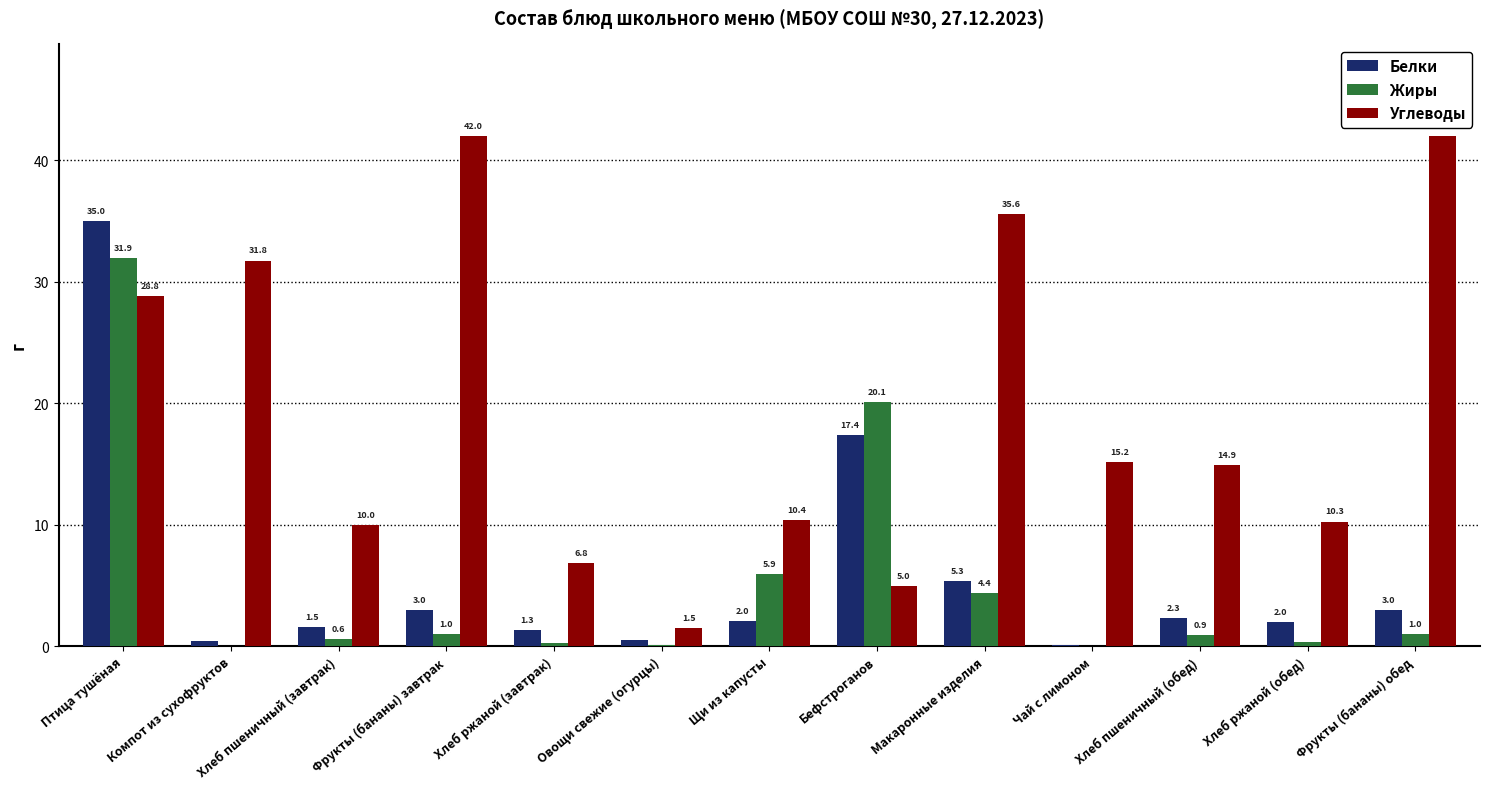

Where is Углеводы nearest to the value 21?

Чай с лимоном